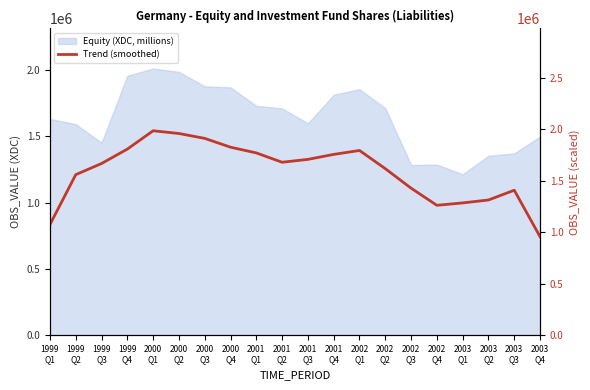

Reading left to right, list all the values displayed in this chart.

1999
Q1=1073893.0	1999
Q2=1557772.7	1999
Q3=1666018.0	1999
Q4=1805810.3	2000
Q1=1983525.7	2000
Q2=1957049.7	2000
Q3=1909719.3	2000
Q4=1824324.3	2001
Q1=1768743.7	2001
Q2=1678271.3	2001
Q3=1706092.7	2001
Q4=1754302.3	2002
Q1=1792448.0	2002
Q2=1616187.7	2002
Q3=1426832.7	2002
Q4=1260852.3	2003
Q1=1283951.0	2003
Q2=1312217.0	2003
Q3=1406916.0	2003
Q4=956056.3